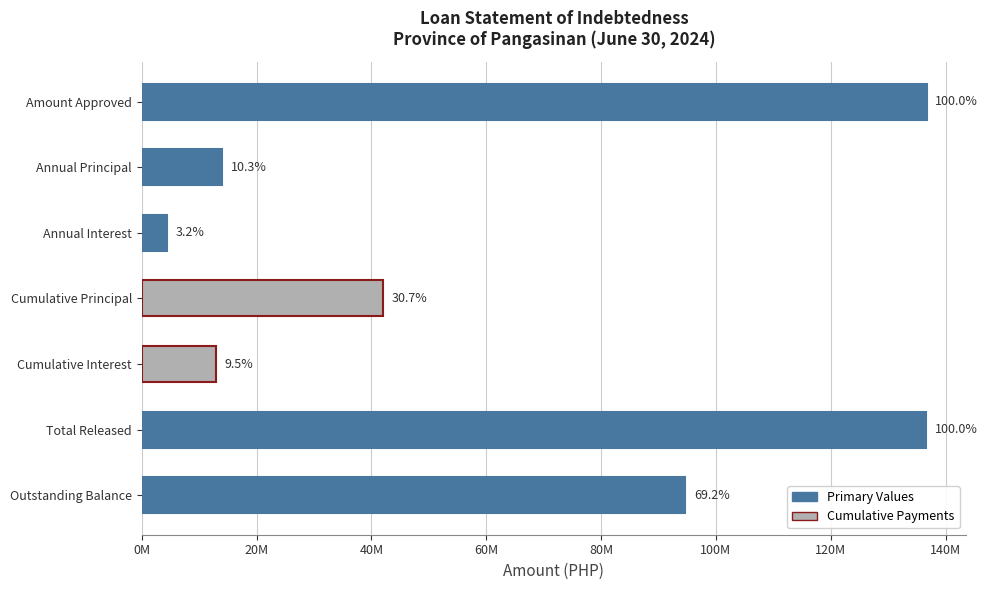

What is the greatest value displayed?

136700000.0